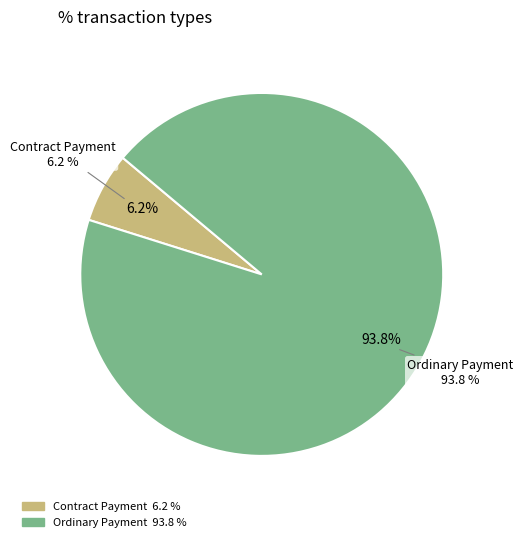

What is the majority slice?

Ordinary Payment